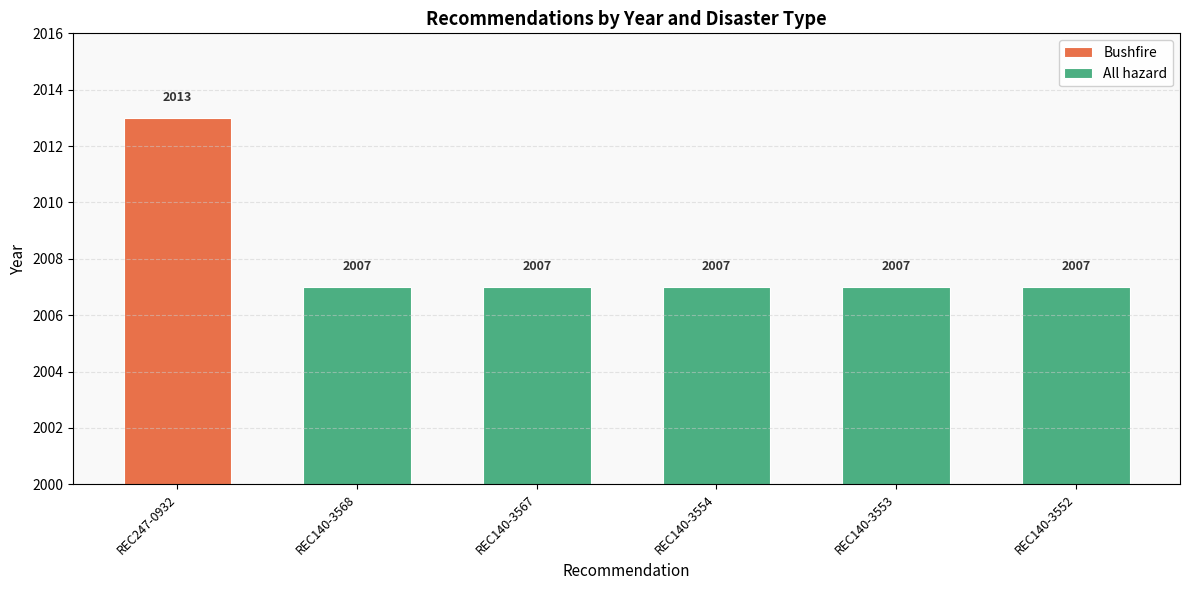

Reading left to right, extract all data points from this chart.

2013	2007	2007	2007	2007	2007